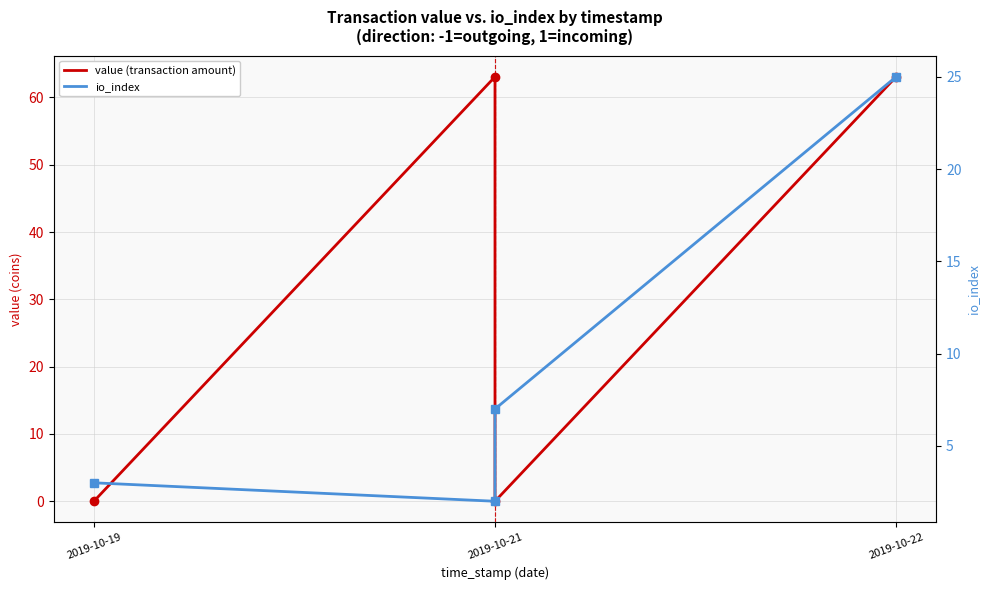

How many lines are shown in the chart?

2